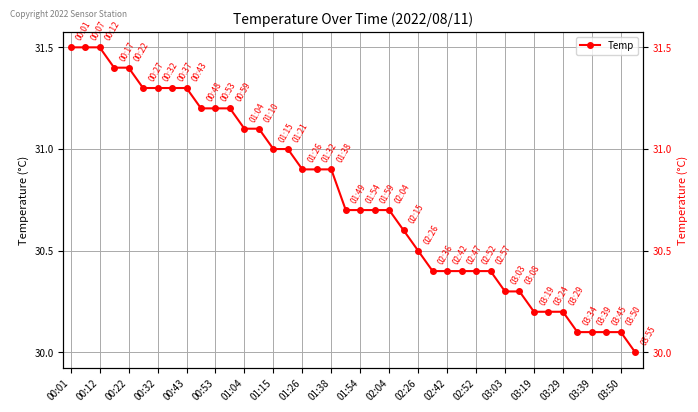

Which has a higher value, 38 or 01:15?

01:15